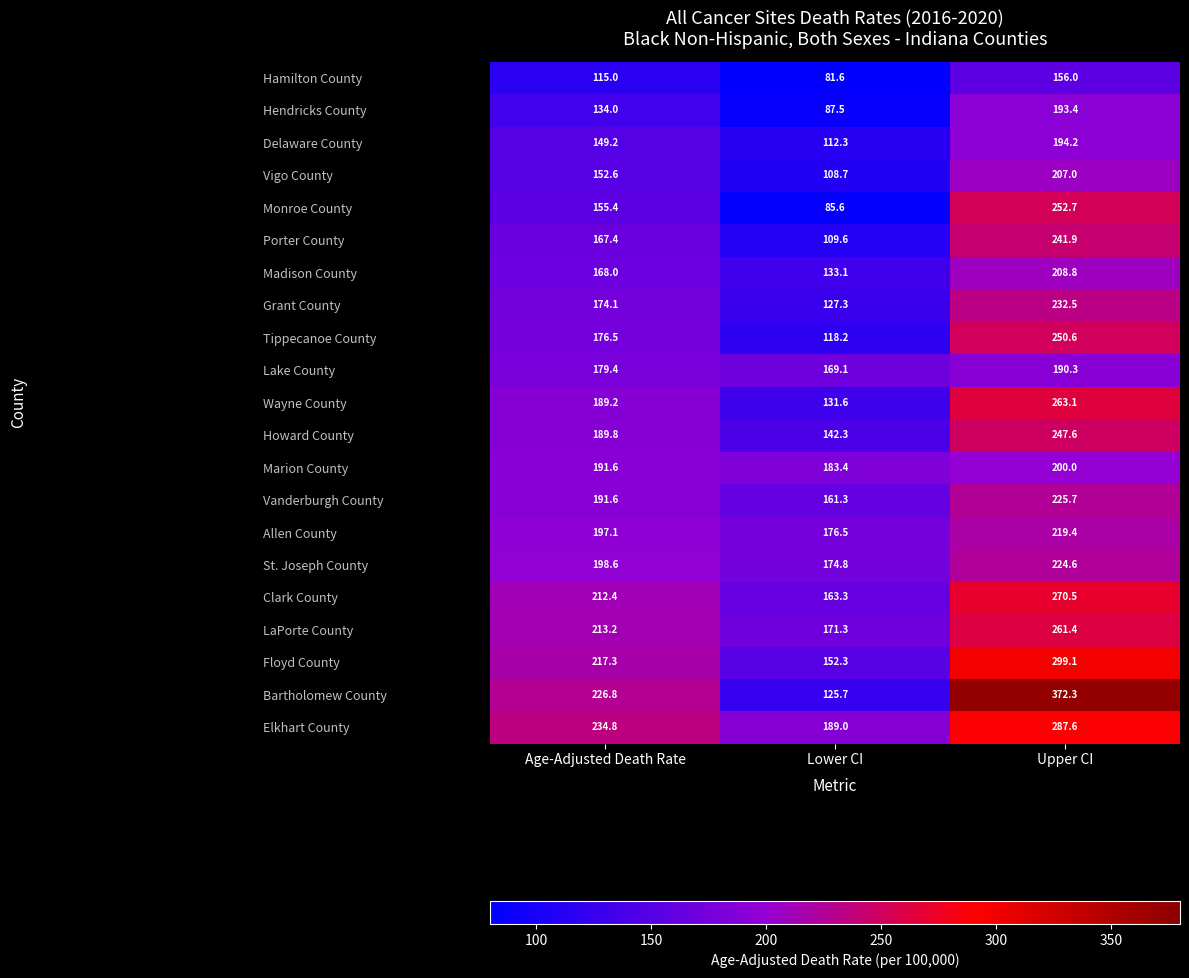

Between Lower CI and Upper CI, which series saw the biggest shift?

Bartholomew County